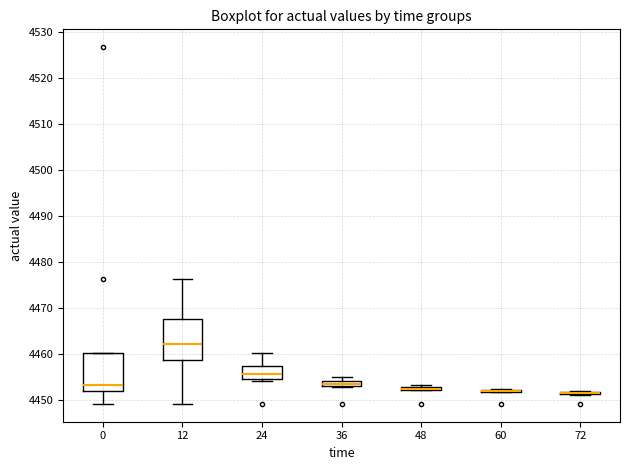

Where does the median line of the box at x = 12 sit on the y-axis? The values are not printed on the chart, so give them approximately, as read against the axis.

4462